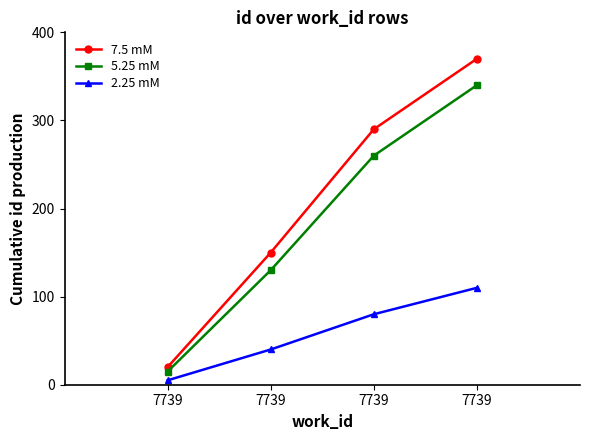

The 5.25 mM series shows 392 at 7739. True or false?

False